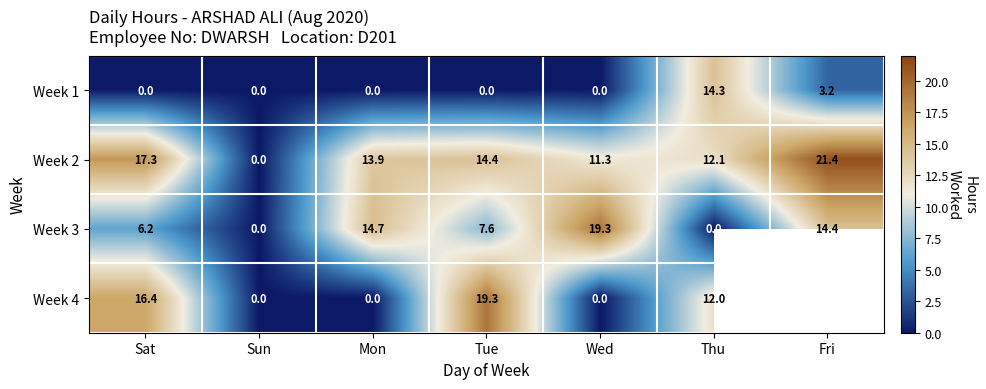

Count the number of categories in the chart.

7